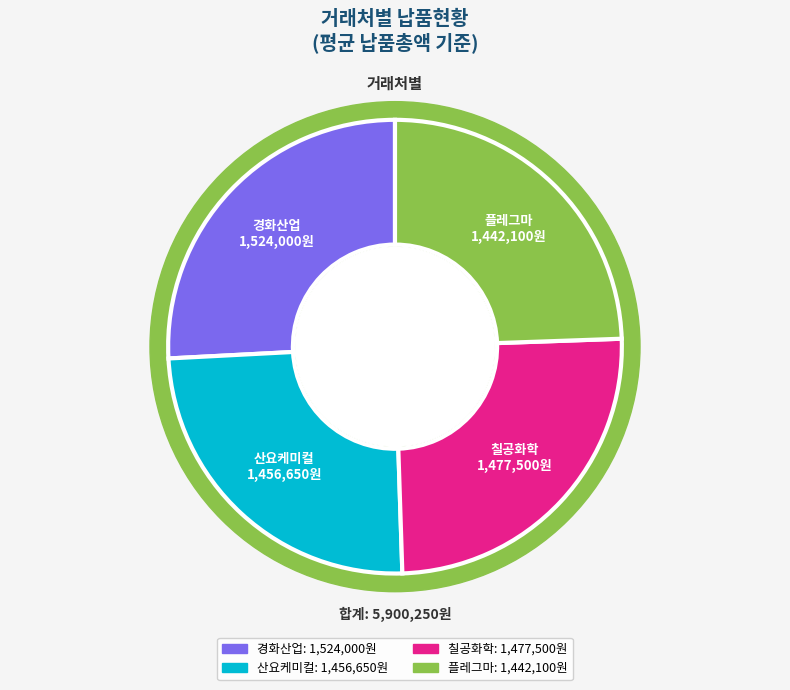

How much of the chart is everything except 플레그마?

75.6%